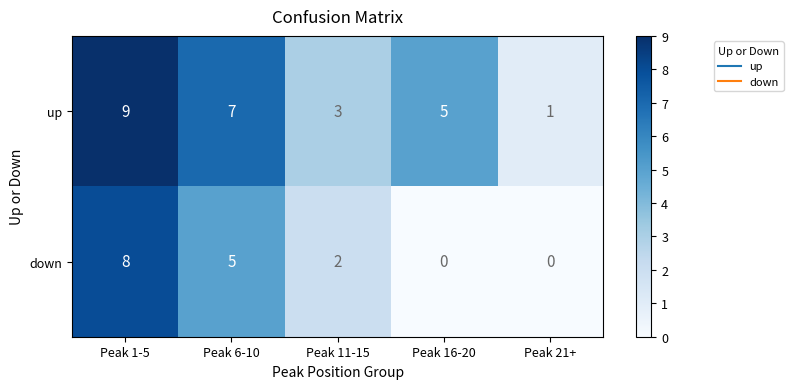

Count the down values in the range 0 to 5.

4